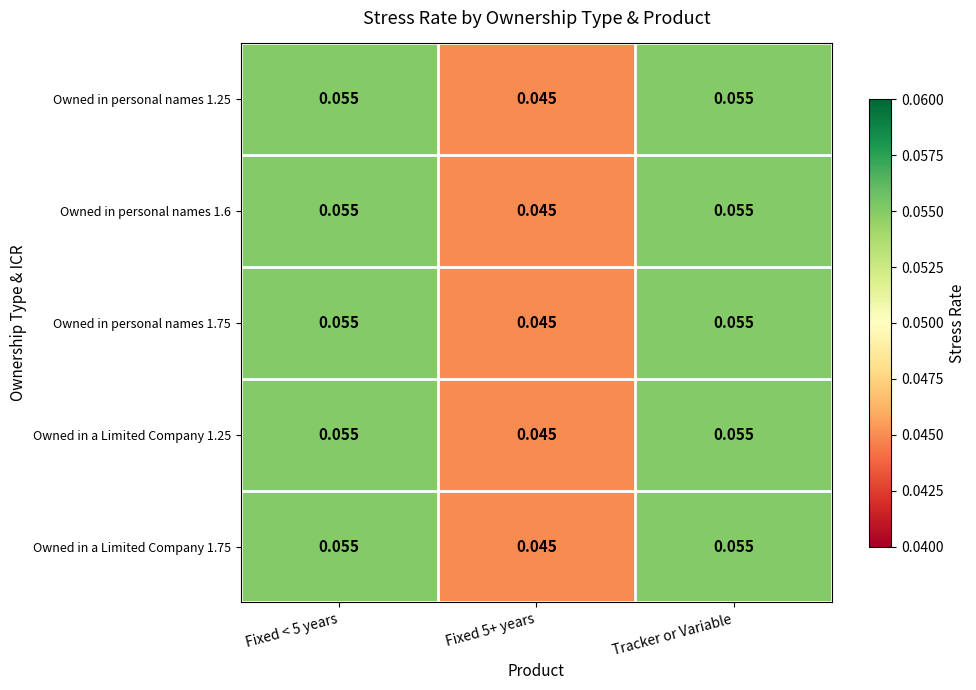

Is the value of Owned in personal names 1.6 at Fixed < 5 years greater than the value of Owned in personal names 1.75 at Fixed 5+ years?

Yes